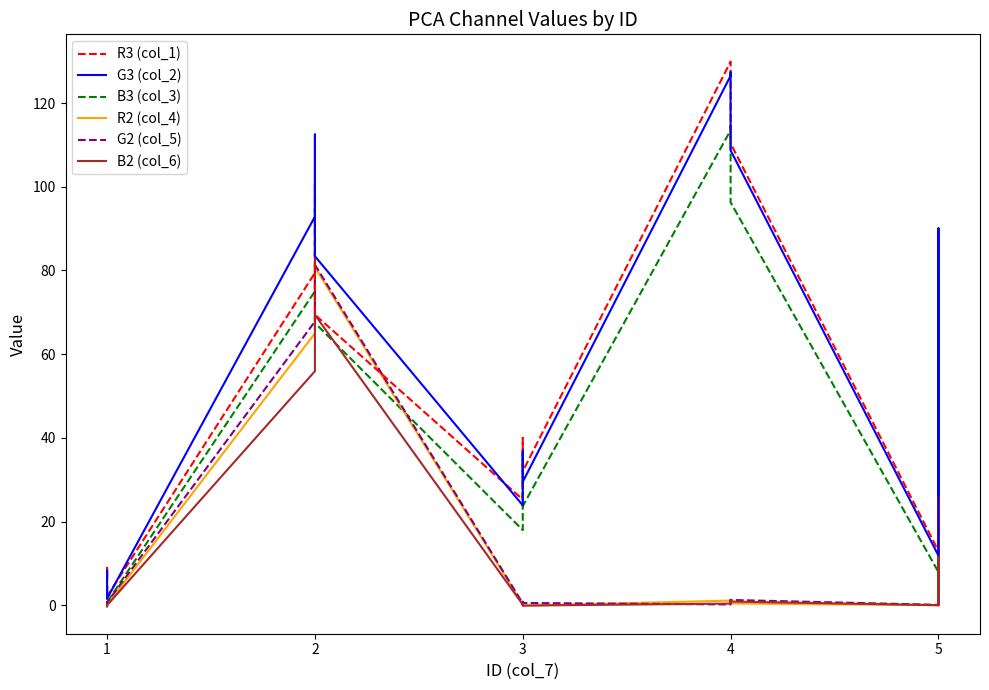

How many lines are shown in the chart?

6